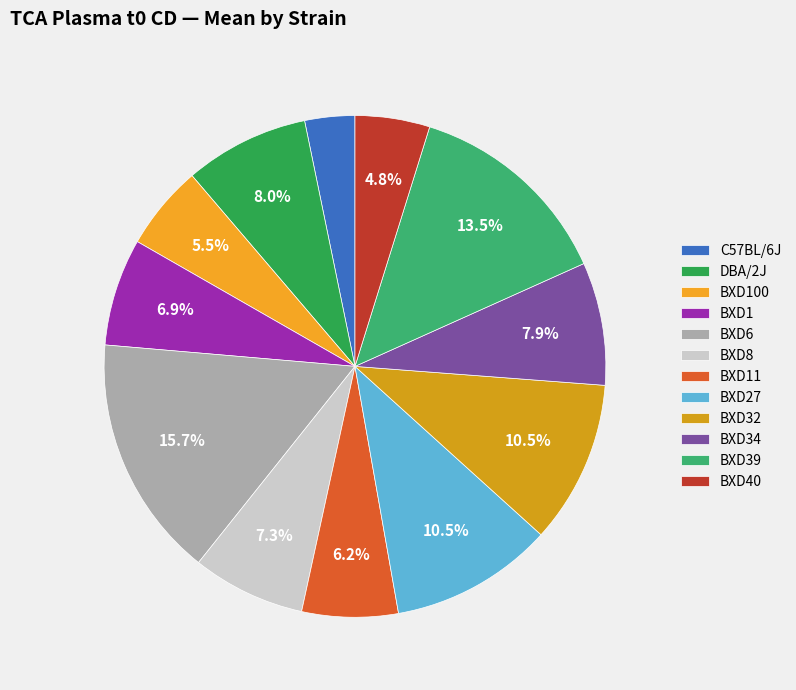

True or false: BXD8 accounts for 7% of the total.

True